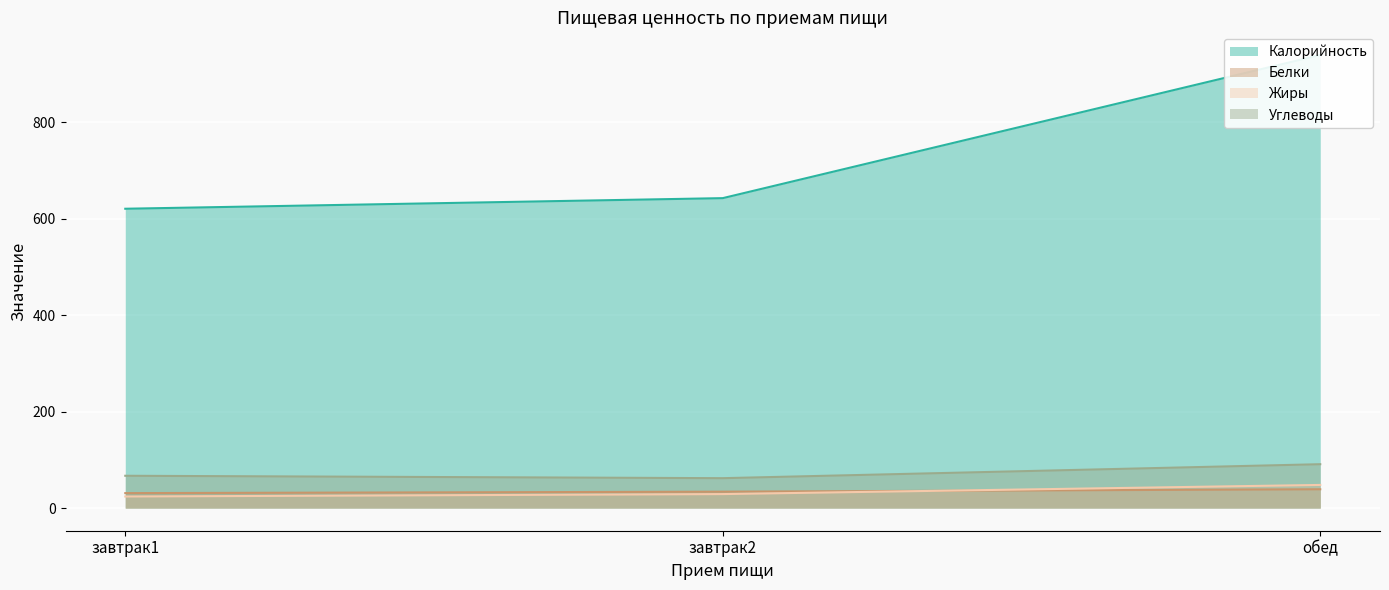

What is the spread (max minus min) of values at обед?

901